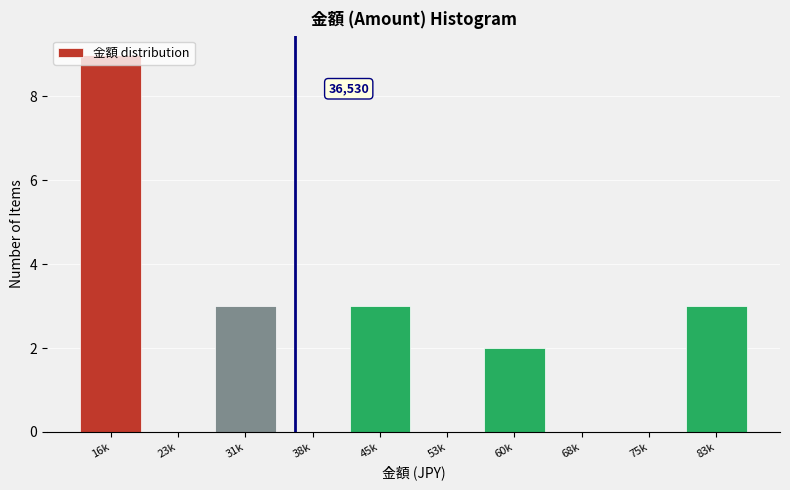

Is it true that the value at 16k is 15?

False